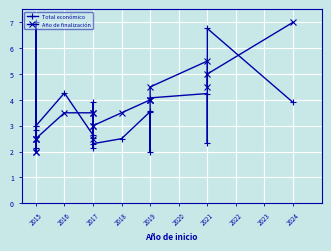

The value of Total económico at 2017 is 2.3. True or false?

True